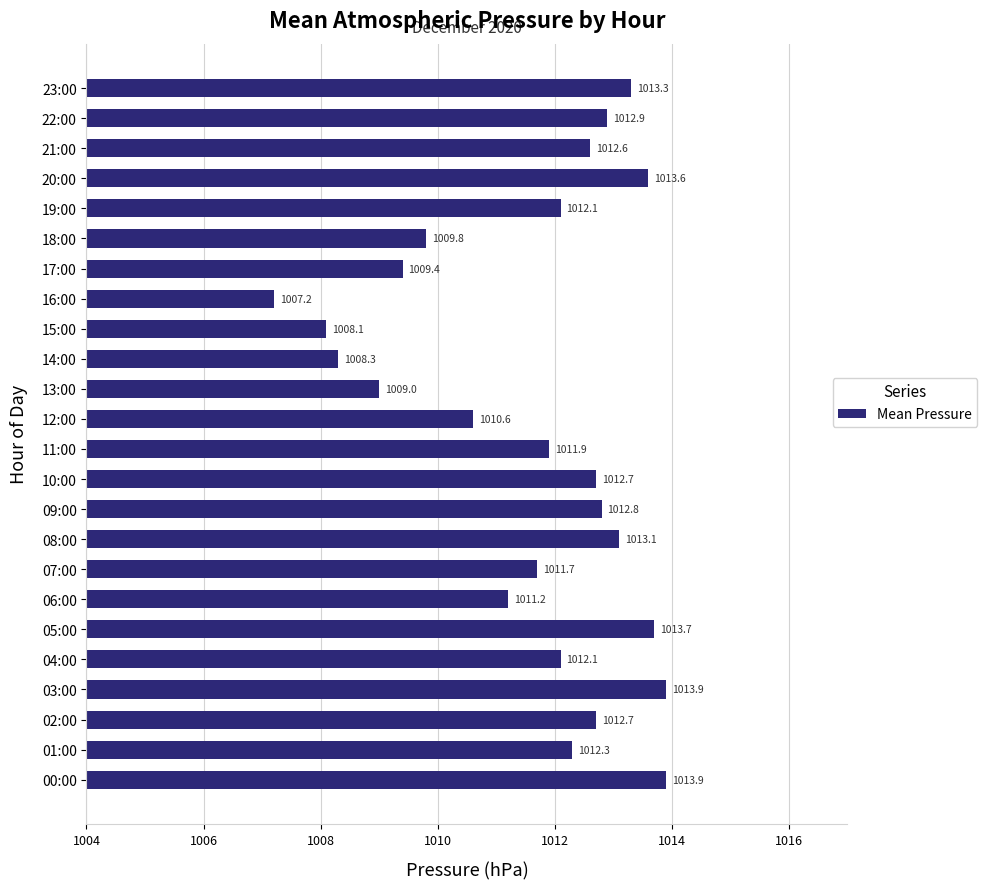

What is the greatest value displayed?

1013.9